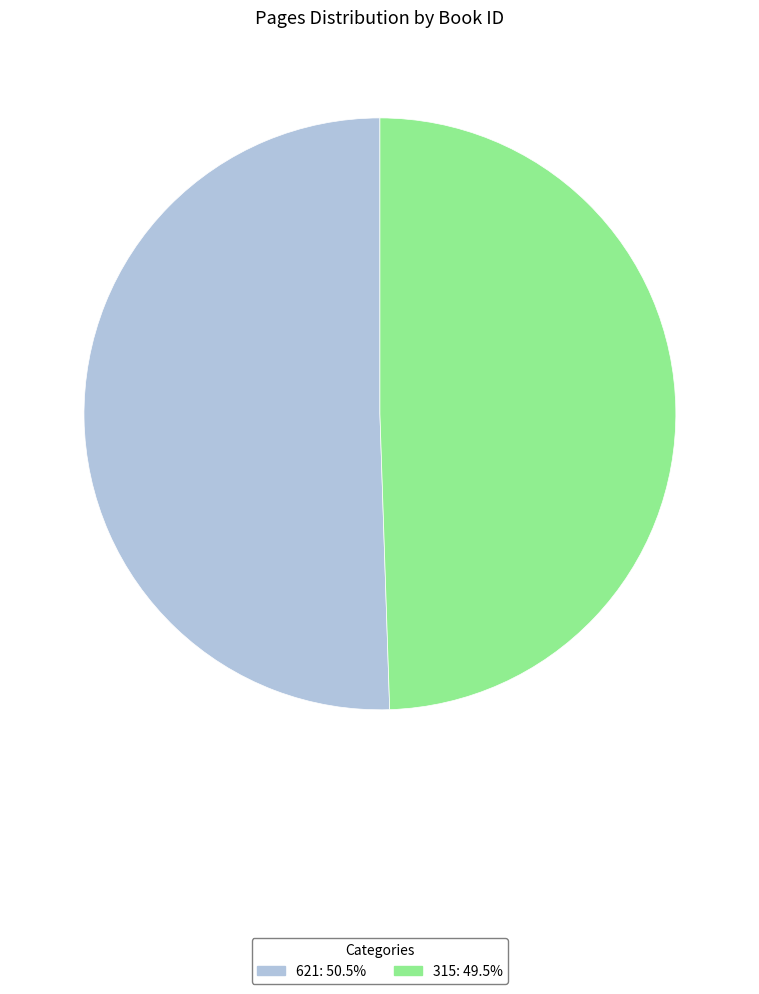

How many slices are in this pie chart?

2